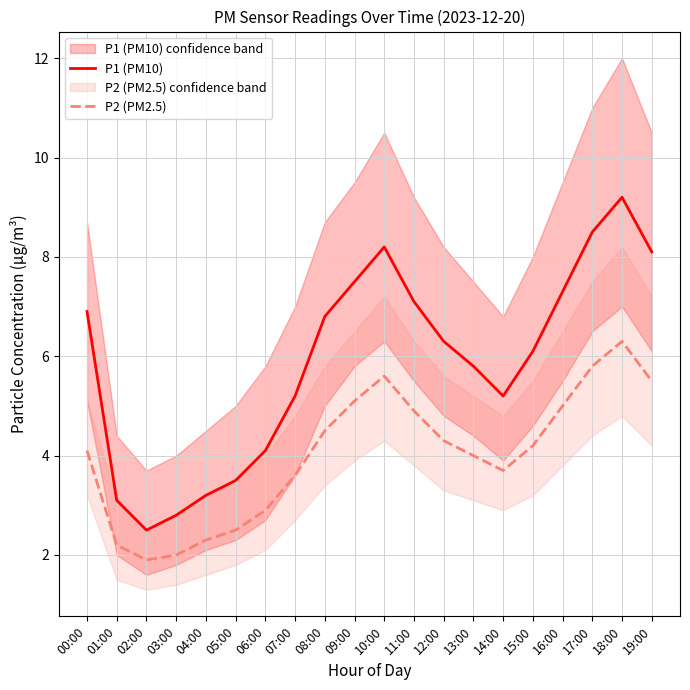

How many interior local peaks does the P1 (PM10) series have?

2